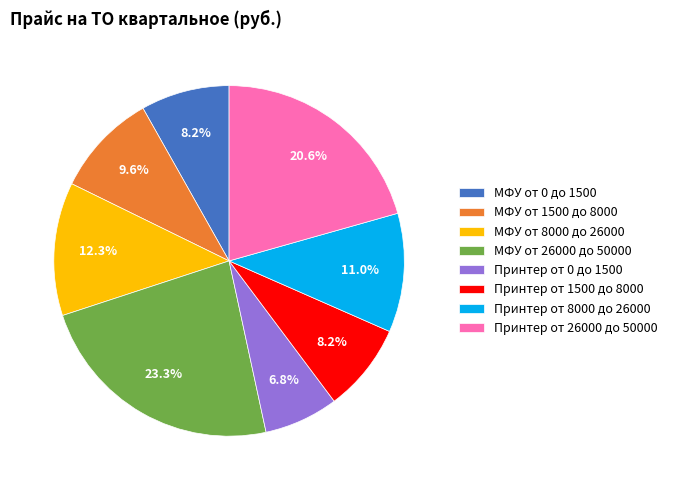

To the nearest percent, what is the average slice percentage?

12%